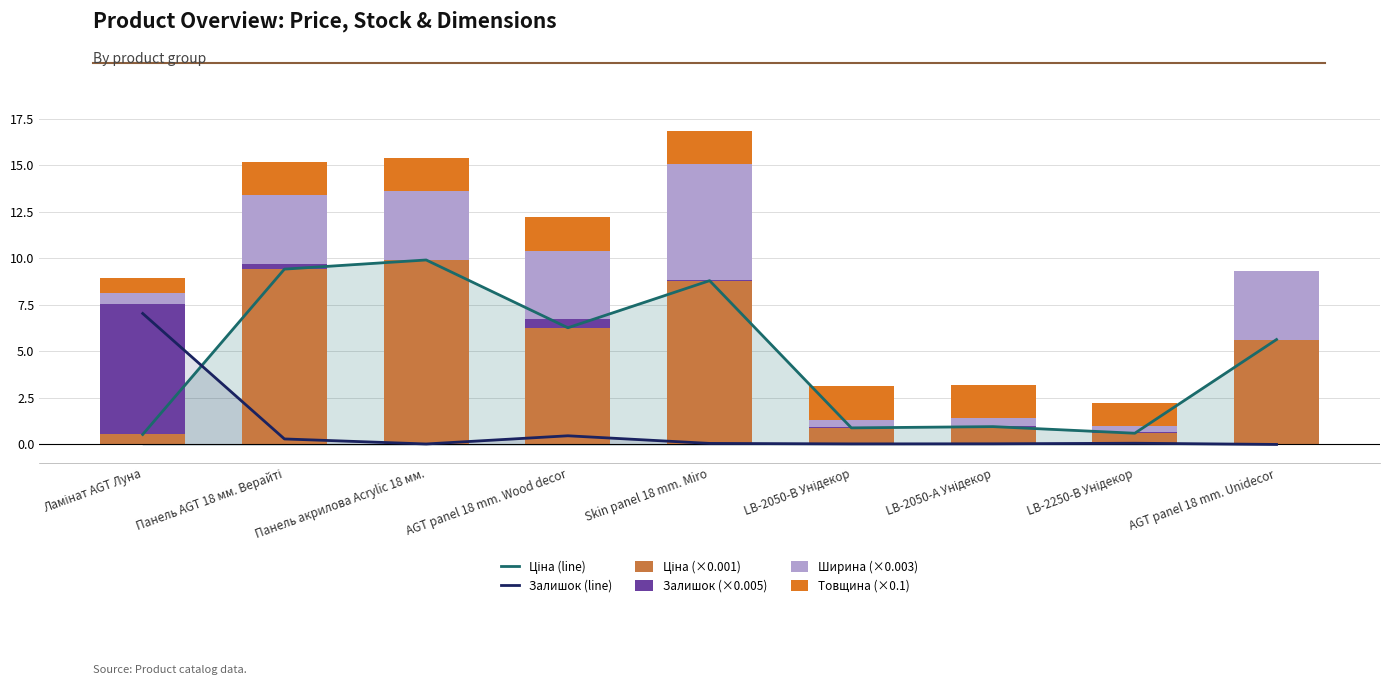

Reading left to right, extract all data points from this chart.

Ціна (line): 0.5	9.4	9.9	6.3	8.8	0.9	1.0	0.6	5.6
Залишок (line): 7.0	0.3	0.0	0.5	0.1	0.0	0.0	0.1	0.0
Ціна (×0.001): 0.5	9.4	9.9	6.3	8.8	0.9	1.0	0.6	5.6
Залишок (×0.005): 7.0	0.3	0.0	0.5	0.1	0.0	0.0	0.1	0.0
Ширина (×0.003): 0.6	3.7	3.7	3.7	6.2	0.4	0.4	0.3	3.7
Товщина (×0.1): 0.8	1.8	1.8	1.8	1.8	1.8	1.8	1.2	0.0